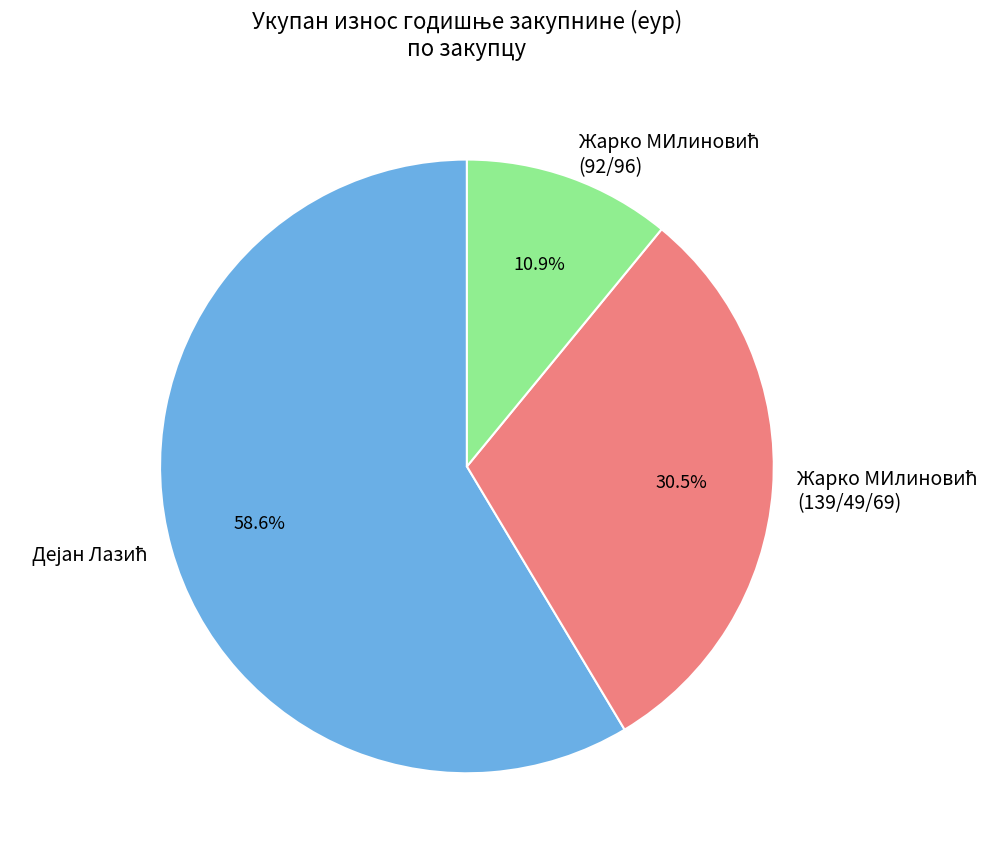

Does any single category account for the majority?

Yes